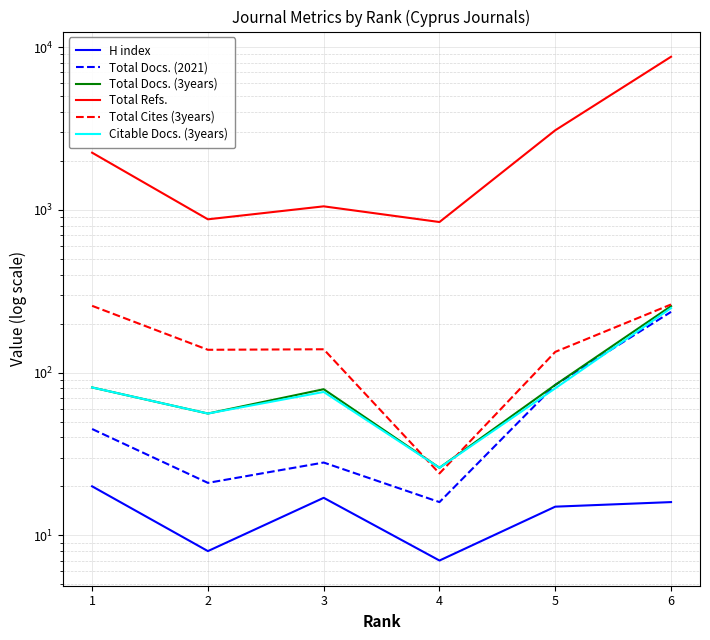

What is the spread (max minus min) of values at 6?

8699